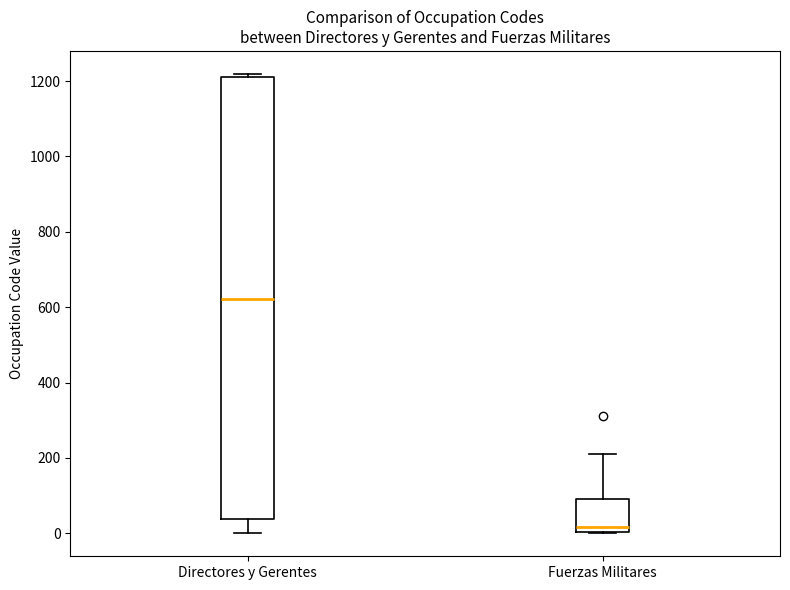

Which box has the lowest median line?

Fuerzas Militares